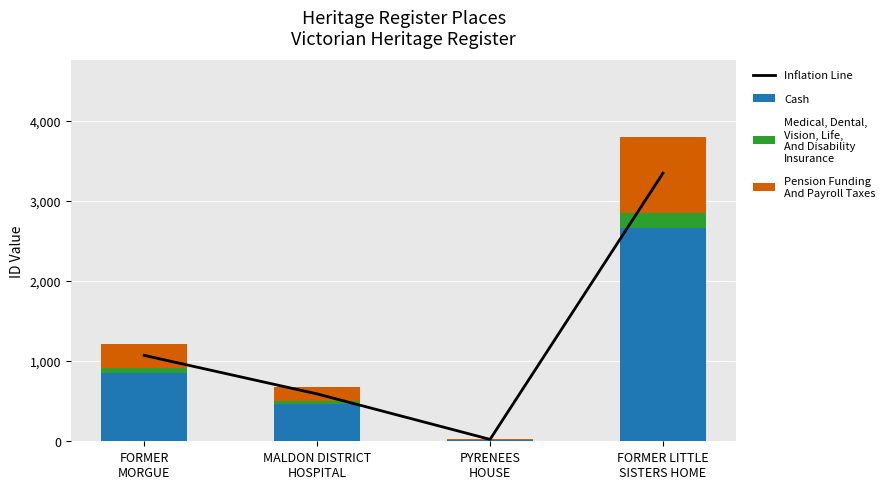

The Inflation Line series shows 195.1 at MALDON DISTRICT
HOSPITAL. True or false?

False